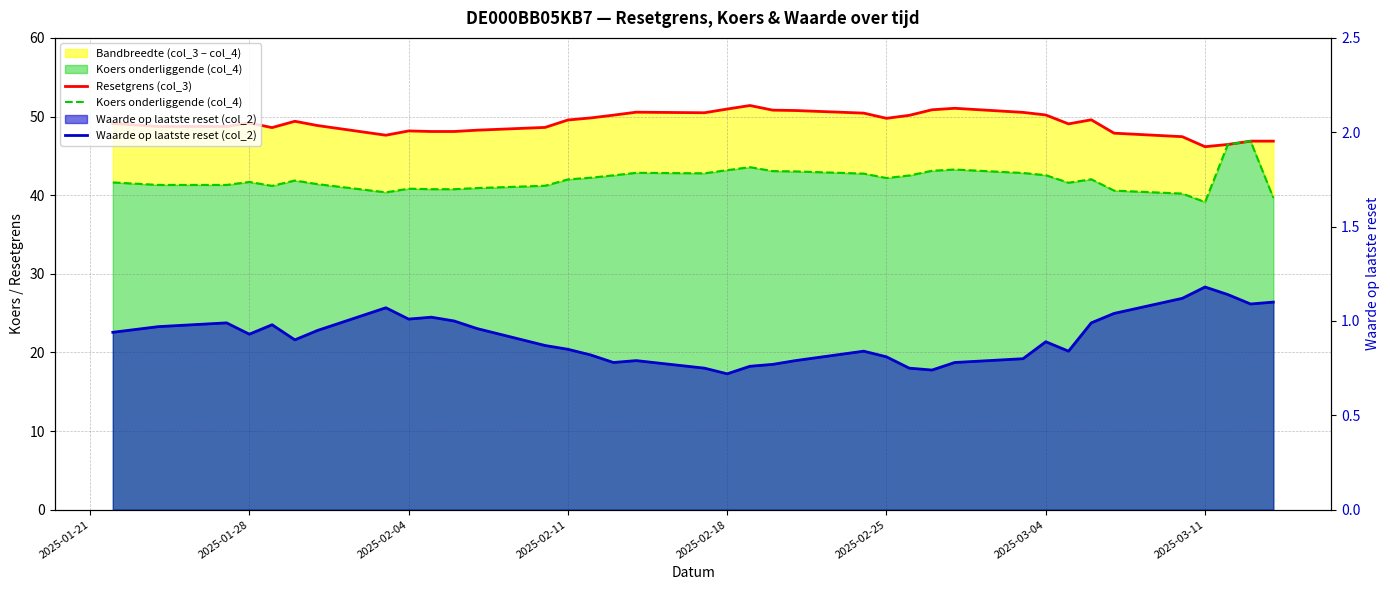

Does the chart display data point markers on the line(s)?

No